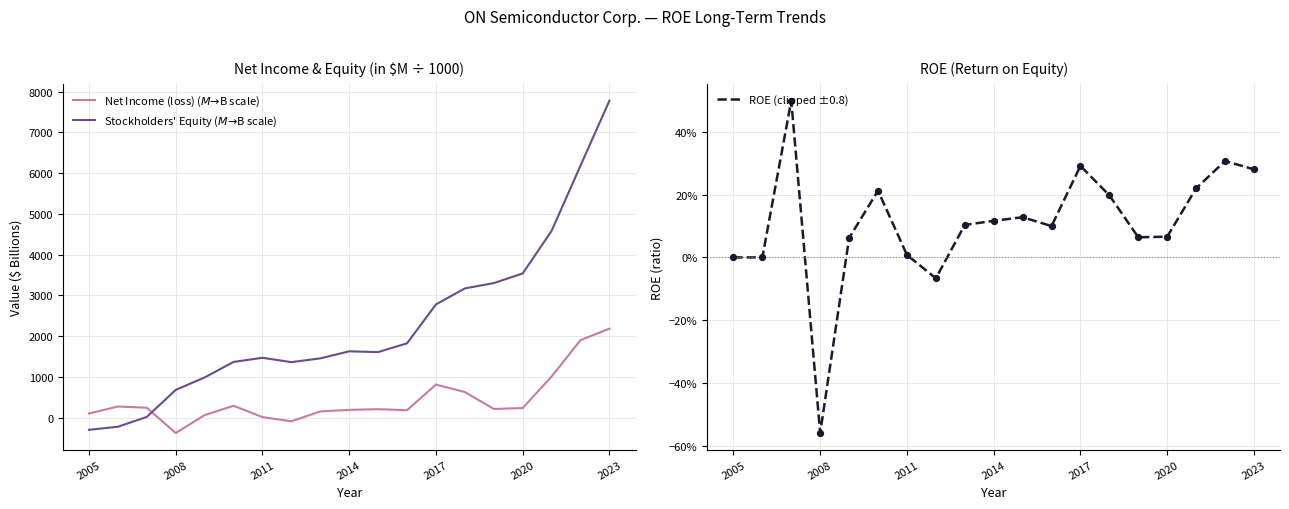

Is the value of Net Income (loss) ($M → $B scale) at 2017 greater than the value of ROE (clipped ±0.8) at 17?

Yes